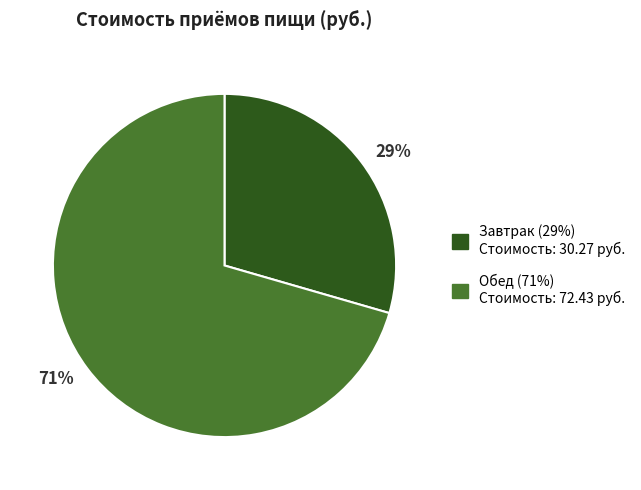

Do 71% and 29% together represent more than half of the pie?

Yes